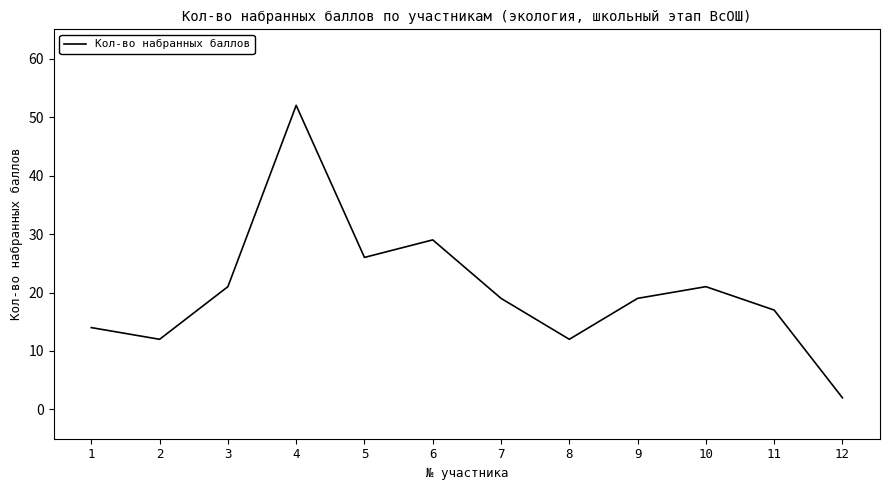

What is the average value?

20